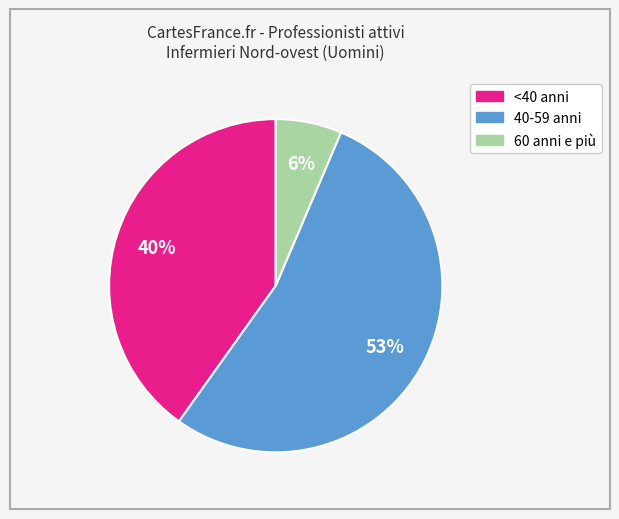

To the nearest percent, what is the difference between the <40 anni and 60 anni e più slice percentages?

34%